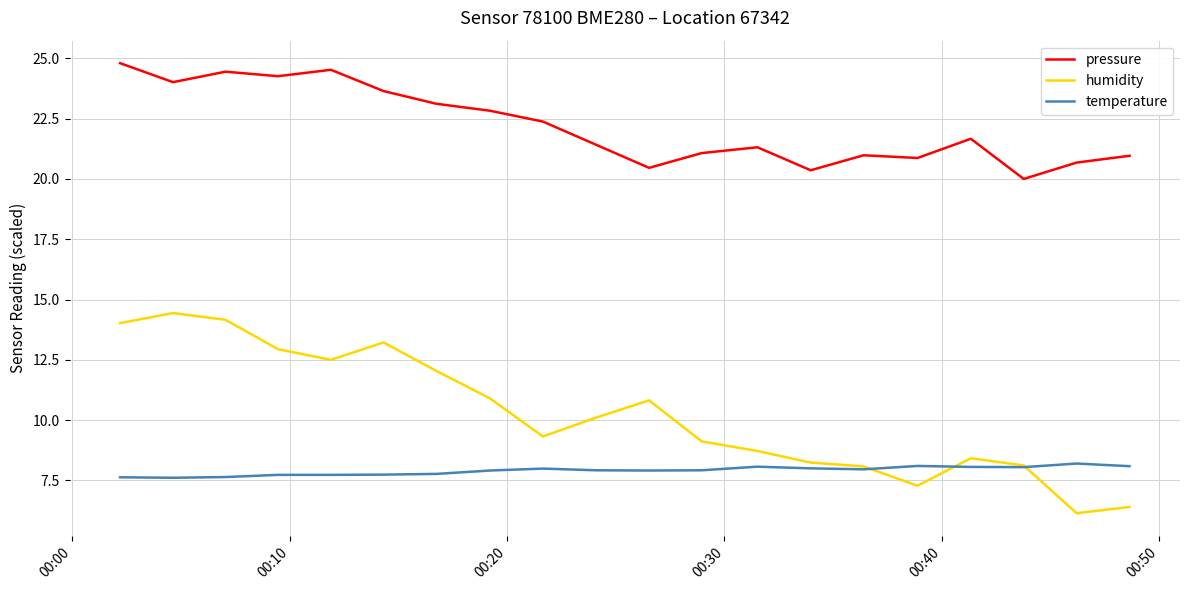

Which series has the largest range (max minus min)?

humidity